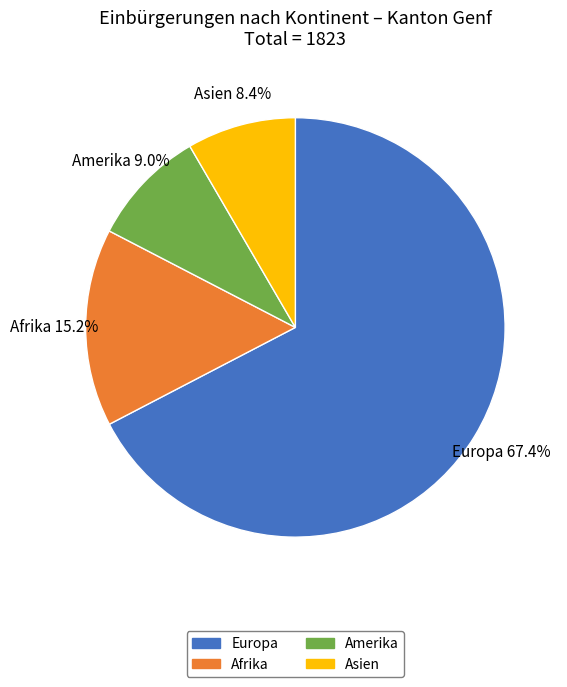

Does any single category account for the majority?

Yes